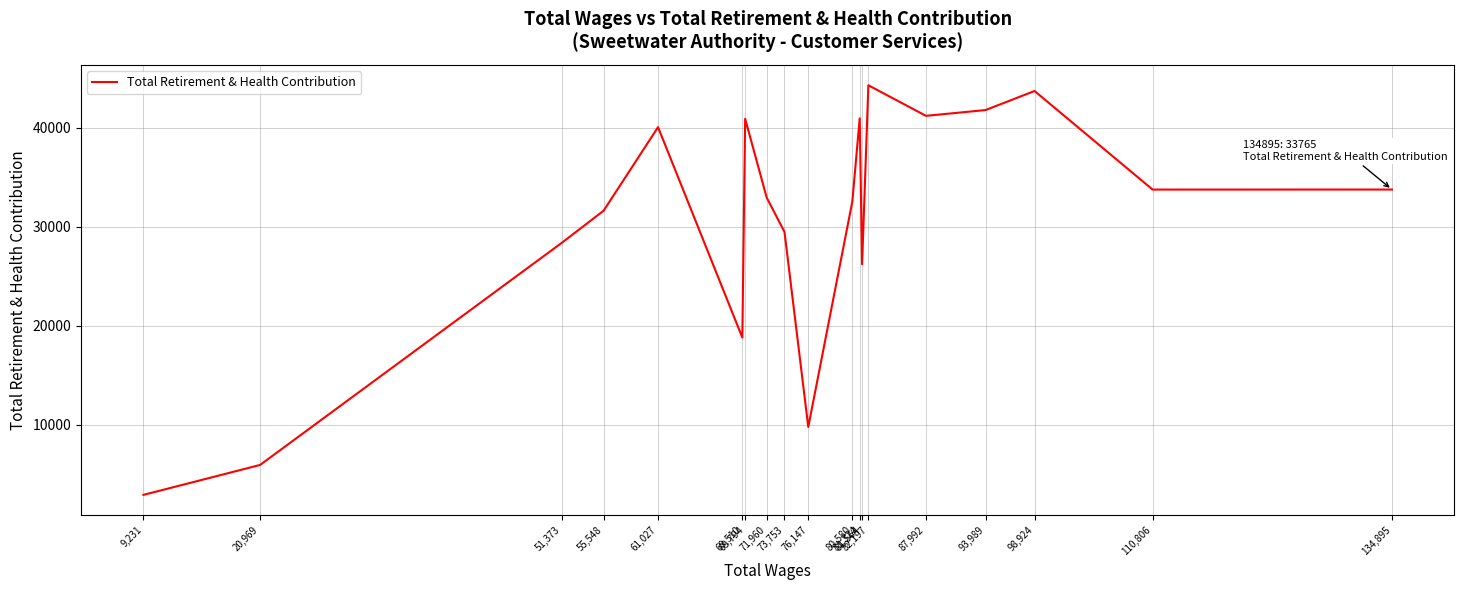

What is the maximum value shown in the chart?

44304